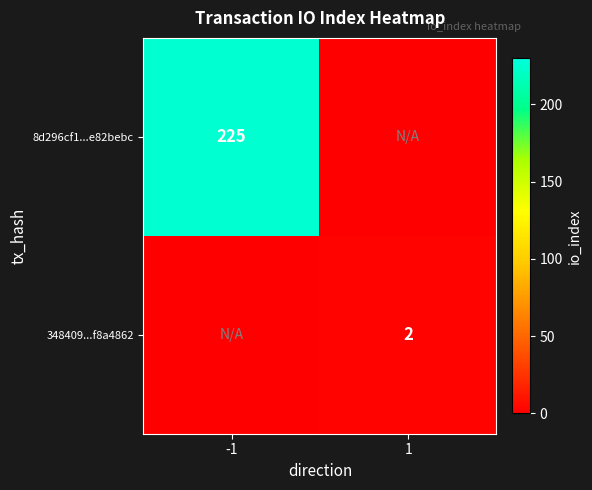

The 8d296cf1...e82bebc series shows 343 at -1. True or false?

False